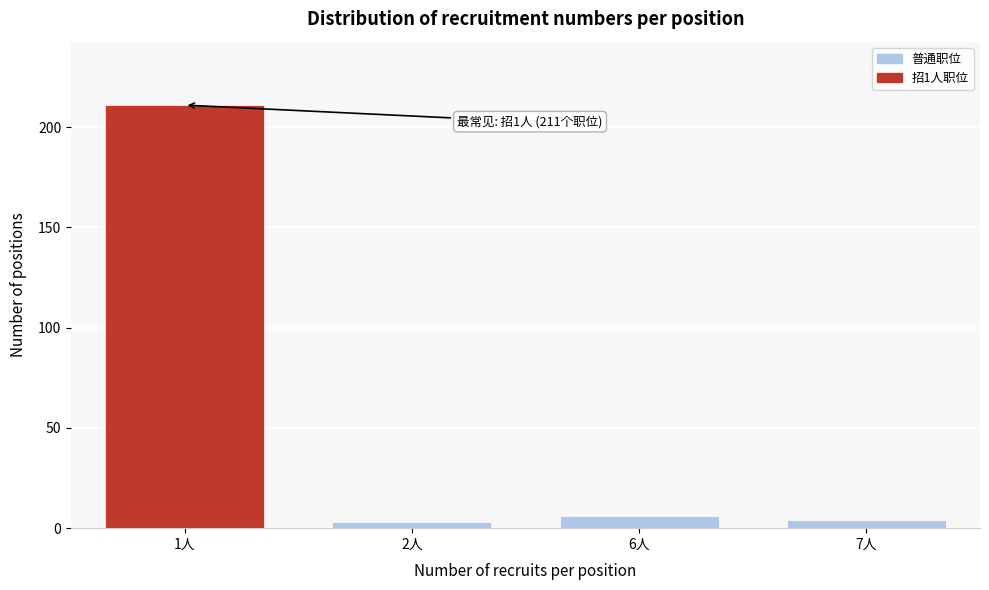

Reading left to right, what are all the values shown in this chart?

1人=211	2人=3	6人=6	7人=4